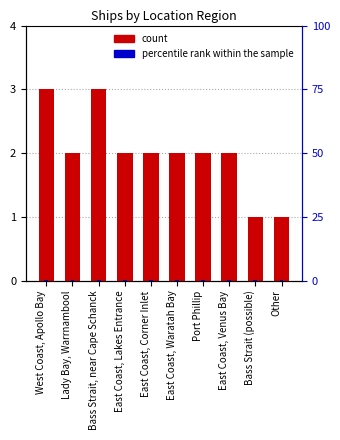

Reading right to left, list all the values displayed in this chart.

count: Other=1.0	Bass Strait (possible)=1.0	East Coast, Venus Bay=2.0	Port Phillip=2.0	East Coast, Waratah Bay=2.0	East Coast, Corner Inlet=2.0	East Coast, Lakes Entrance=2.0	Bass Strait, near Cape Schanck=3.0	Lady Bay, Warrnambool=2.0	West Coast, Apollo Bay=3.0
percentile rank within the sample: Other=0.1	Bass Strait (possible)=0.1	East Coast, Venus Bay=0.1	Port Phillip=0.1	East Coast, Waratah Bay=0.1	East Coast, Corner Inlet=0.1	East Coast, Lakes Entrance=0.1	Bass Strait, near Cape Schanck=0.1	Lady Bay, Warrnambool=0.1	West Coast, Apollo Bay=0.1